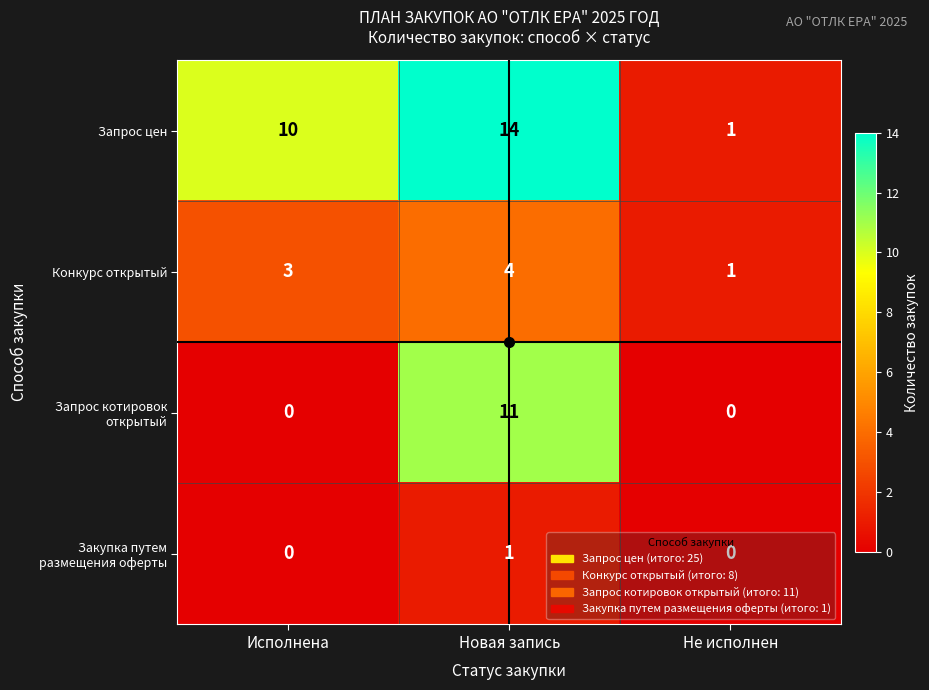

List the series in order of their peak value, lowest first.

Закупка путем размещения оферты, Конкурс открытый, Запрос котировок открытый, Запрос цен